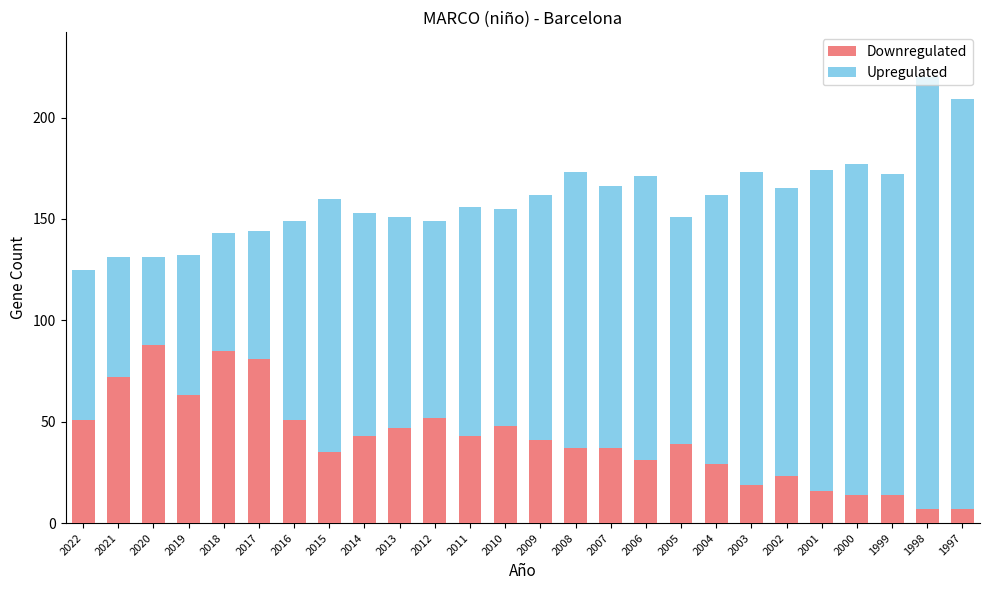

Is it true that Downregulated equals 51 at 2022?

True